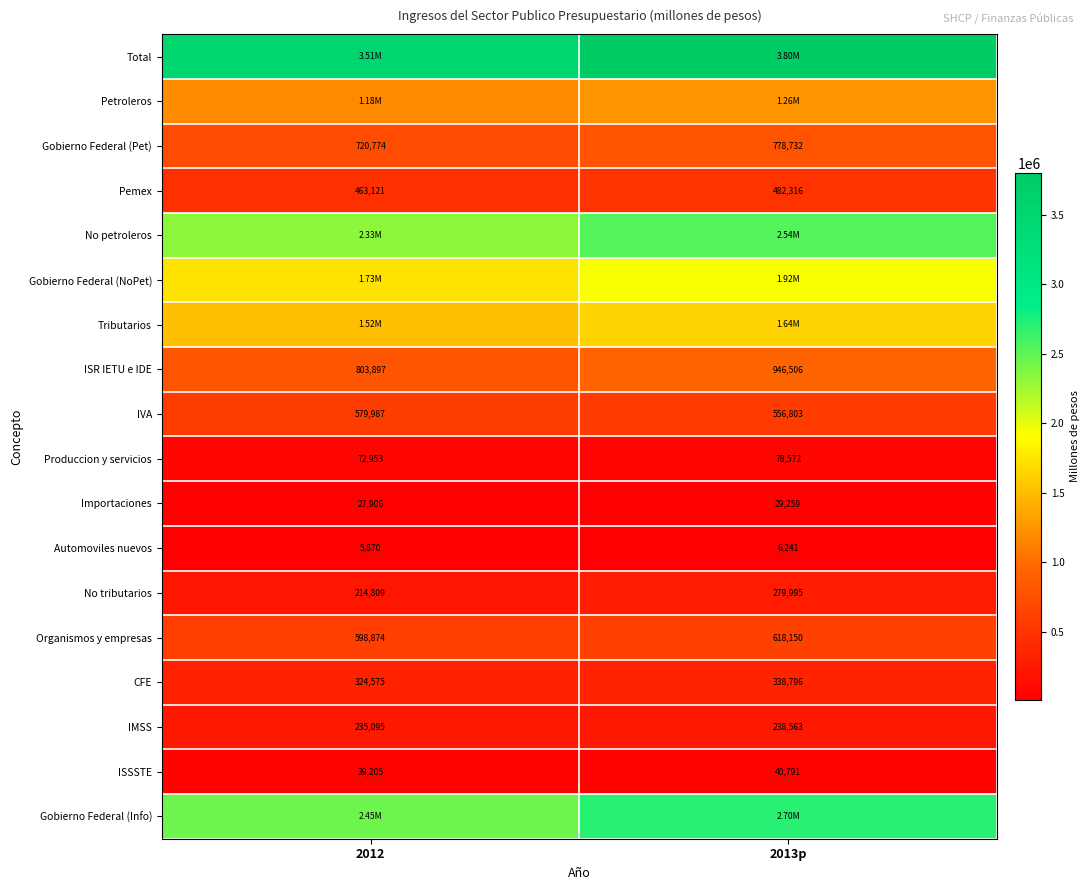

What is the smallest value displayed?

5869.5